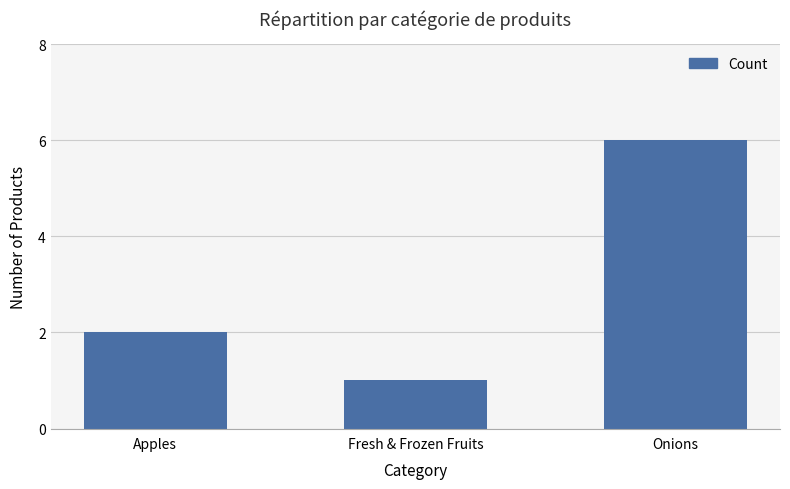

How many values are between 1 and 6?

3